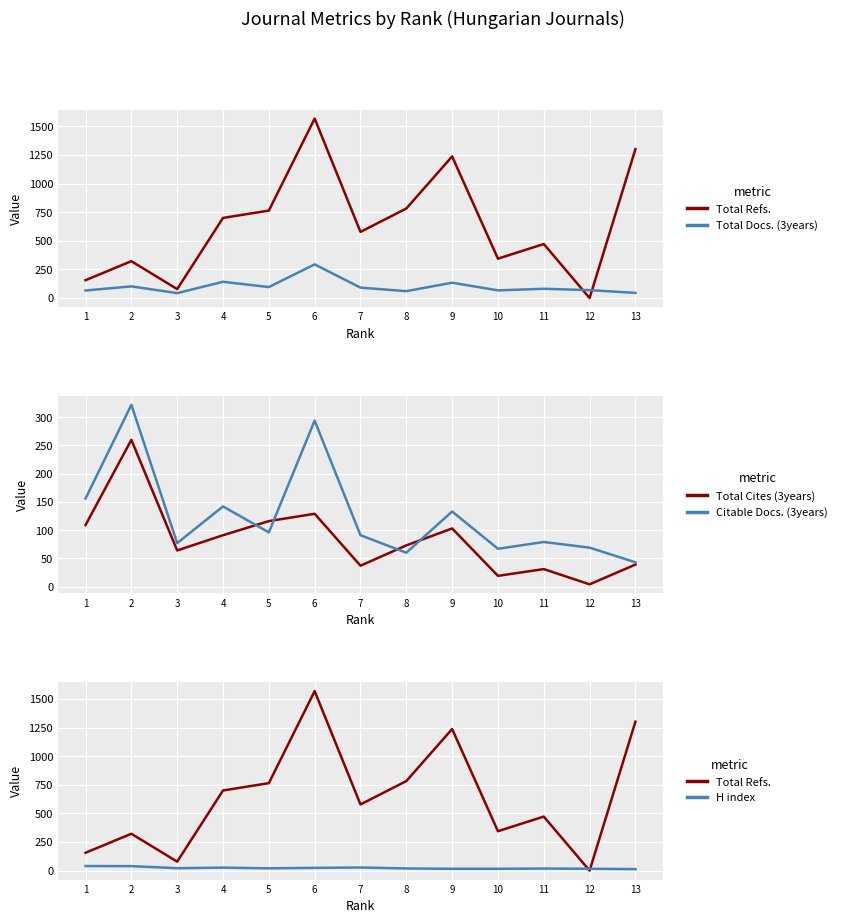

How many data points in Total Cites (3years) are less than 73?

6